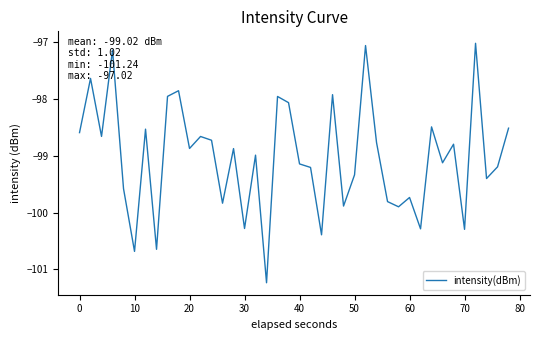

What is the difference between the maximum and minimum values?

4.2